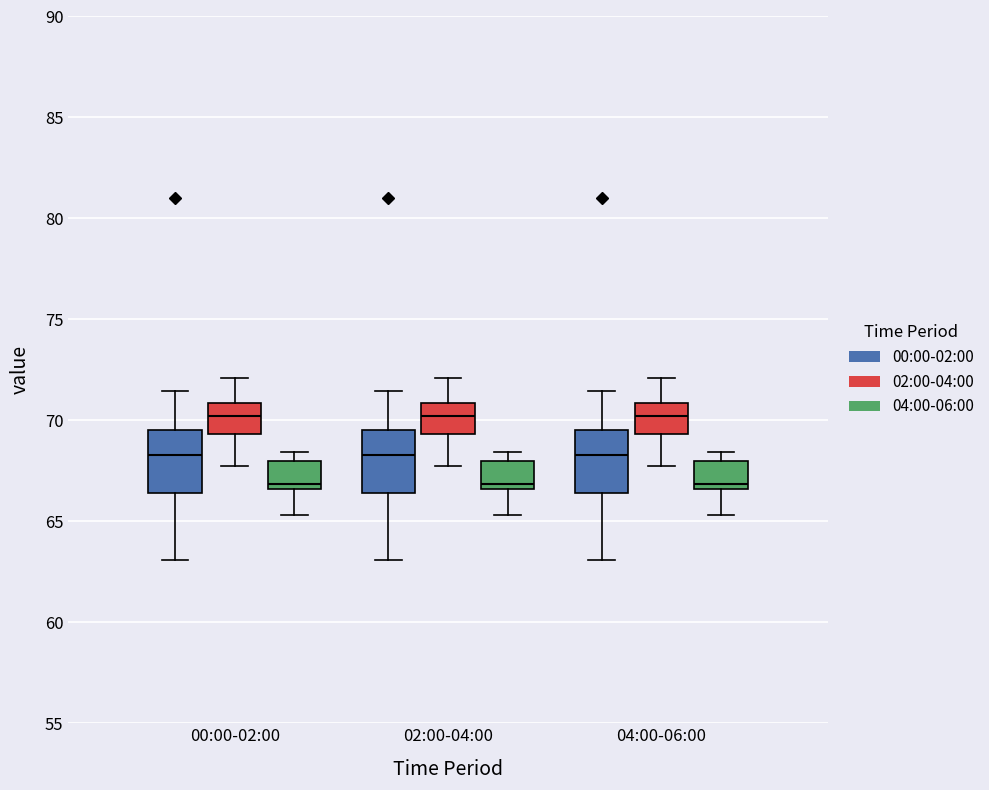

Reading left to right, read every box against the y-axis: the position of its median line, the range the box covers, and the ends of its whiskers. The values are not printed on the chart, so give them approximately, as read against the axis.

00:00-02:00 (00:00-02:00): median 68.5, box 66.5 to 69.5, whiskers 63.0 to 71.5
00:00-02:00 (02:00-04:00): median 70.0, box 69.5 to 71.0, whiskers 67.5 to 72.0
00:00-02:00 (04:00-06:00): median 67.0, box 66.5 to 68.0, whiskers 65.5 to 68.5
02:00-04:00 (00:00-02:00): median 68.5, box 66.5 to 69.5, whiskers 63.0 to 71.5
02:00-04:00 (02:00-04:00): median 70.0, box 69.5 to 71.0, whiskers 67.5 to 72.0
02:00-04:00 (04:00-06:00): median 67.0, box 66.5 to 68.0, whiskers 65.5 to 68.5
04:00-06:00 (00:00-02:00): median 68.5, box 66.5 to 69.5, whiskers 63.0 to 71.5
04:00-06:00 (02:00-04:00): median 70.0, box 69.5 to 71.0, whiskers 67.5 to 72.0
04:00-06:00 (04:00-06:00): median 67.0, box 66.5 to 68.0, whiskers 65.5 to 68.5